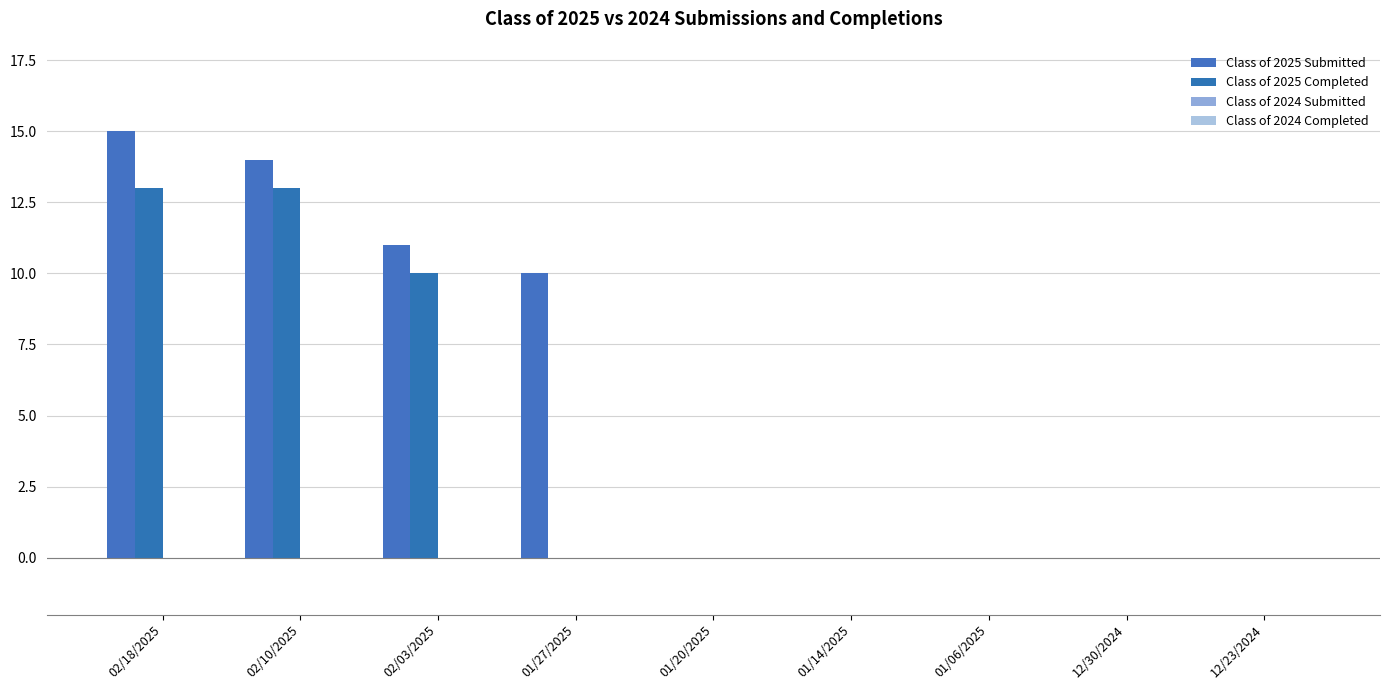

Is it true that Class of 2025 Completed equals 6 at 02/18/2025?

False